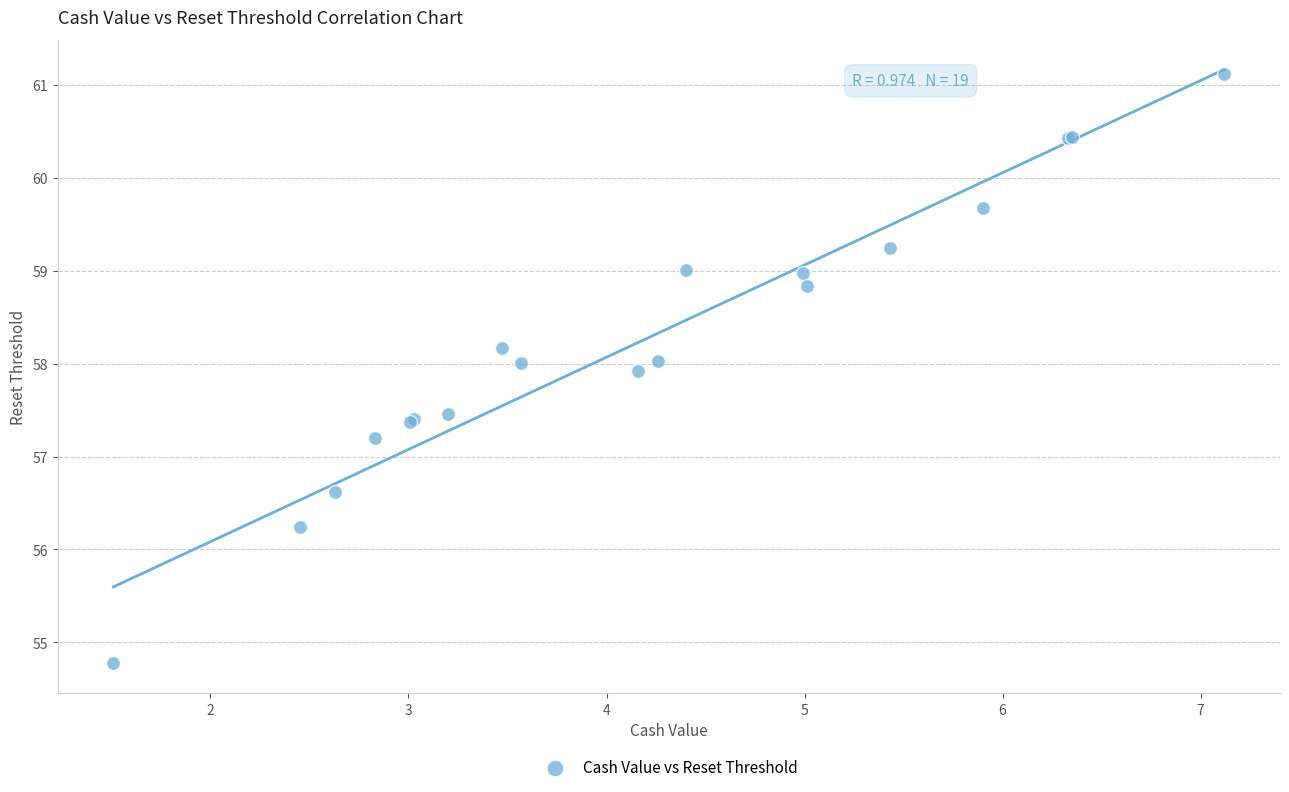

What Y value in the scatter plot is closest to 57?

57.2